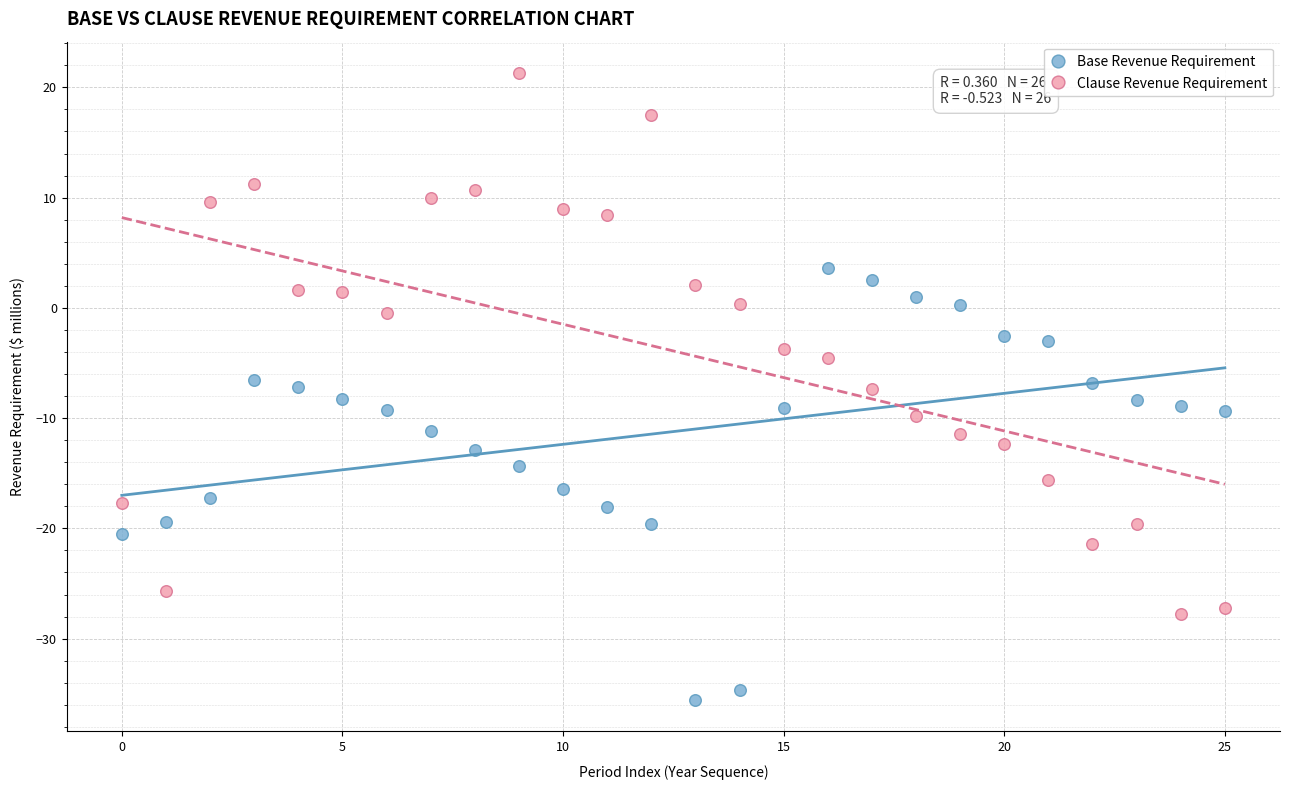

Which series contains the highest Y value?

Clause Revenue Requirement